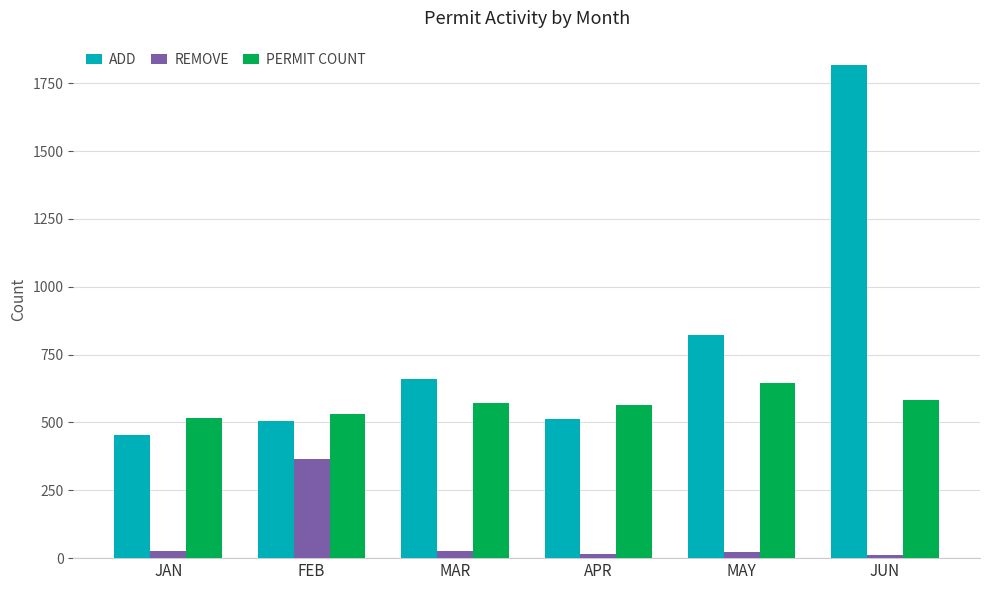

What value does the REMOVE series have at FEB?

364